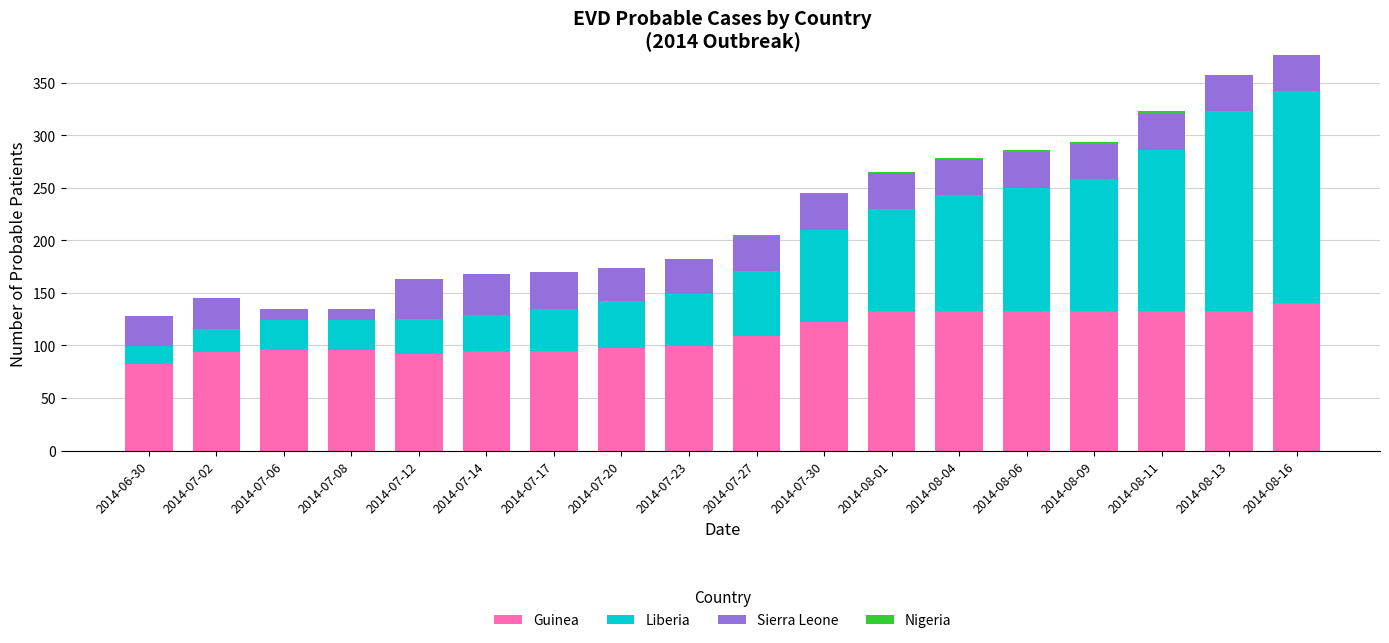

How many distinct data groups are displayed?

4